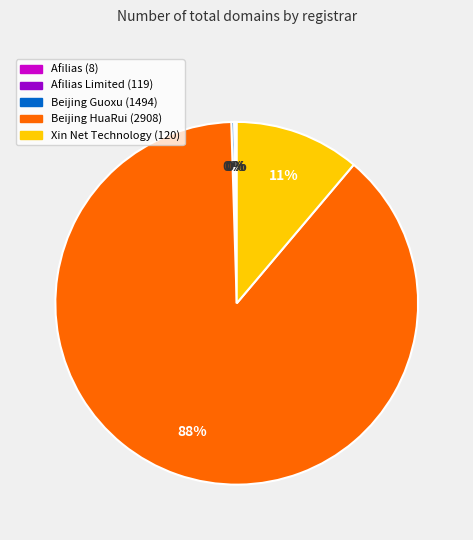

Is it true that Beijing HuaRui (2908) is 88% of the pie?

True